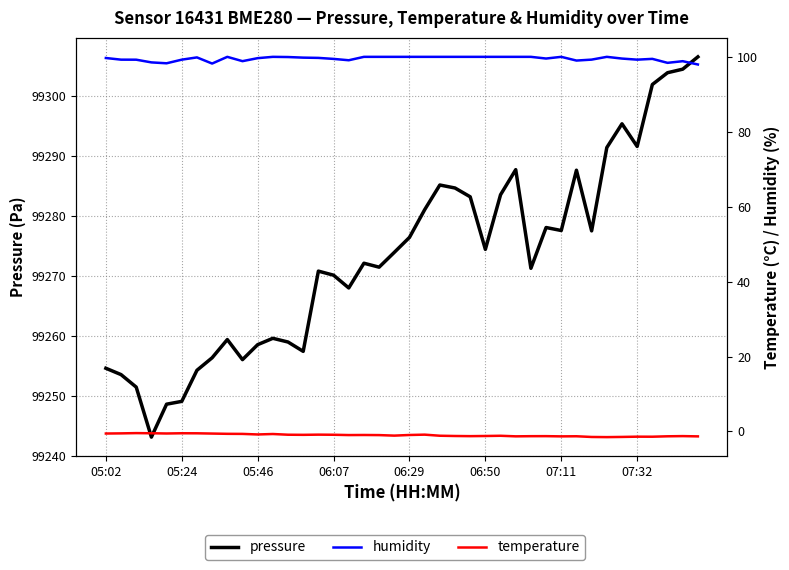

In pressure, how many points are lower than both neighbors (excluding endpoints)?

10